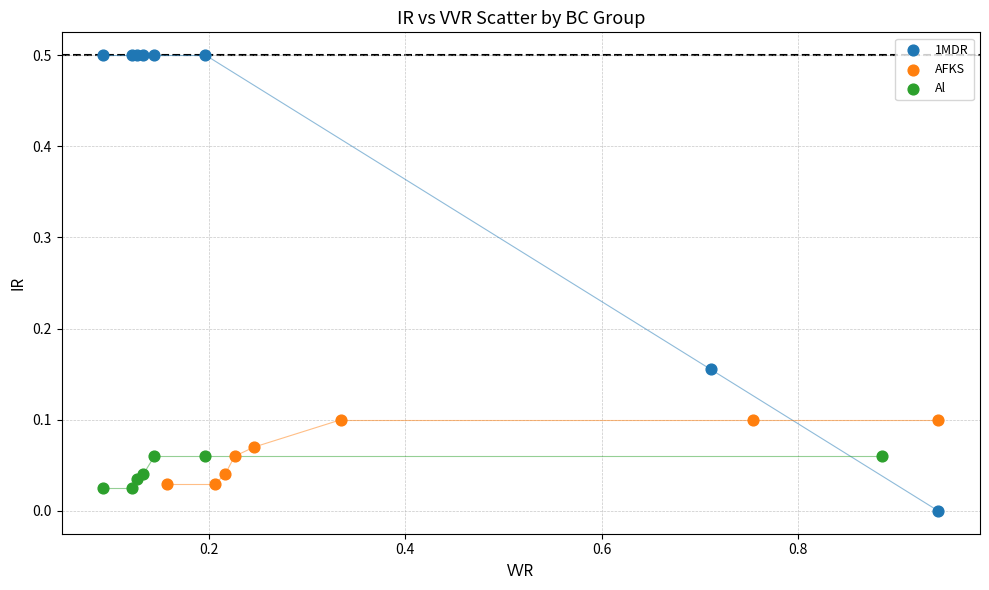

Which series has the widest spread of Y values?

1MDR